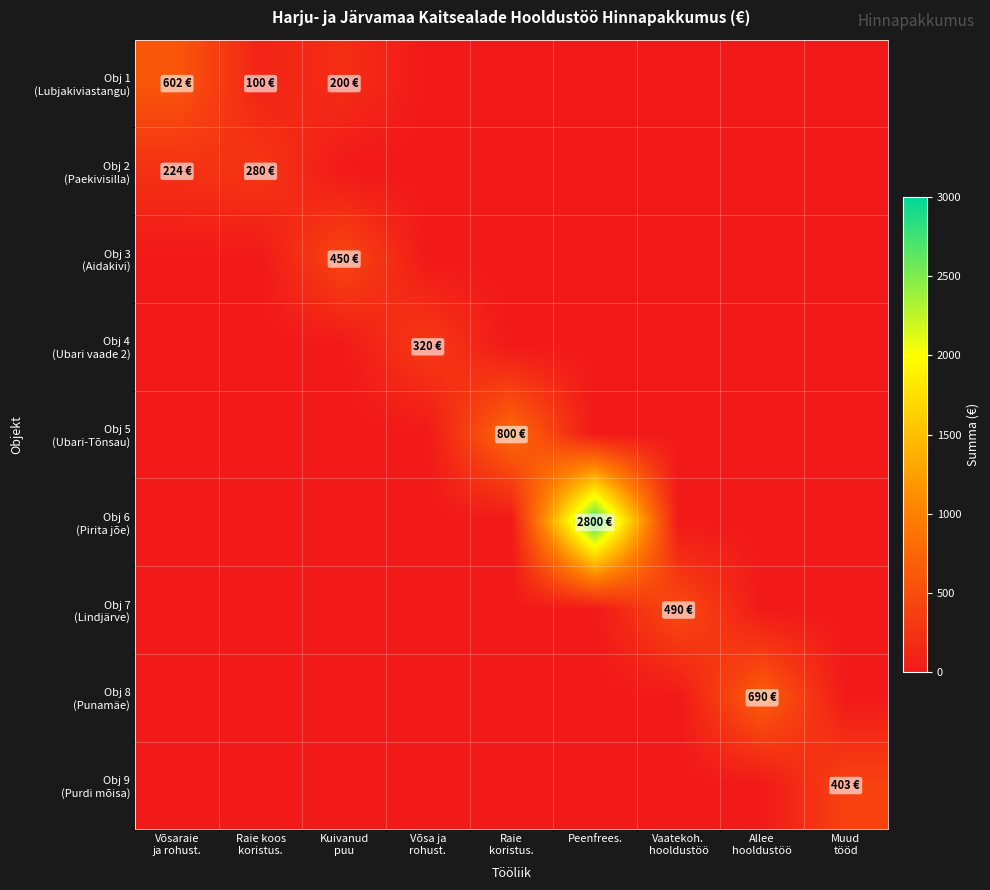

At which category is the sum across all series the highest?

Peenfrees.